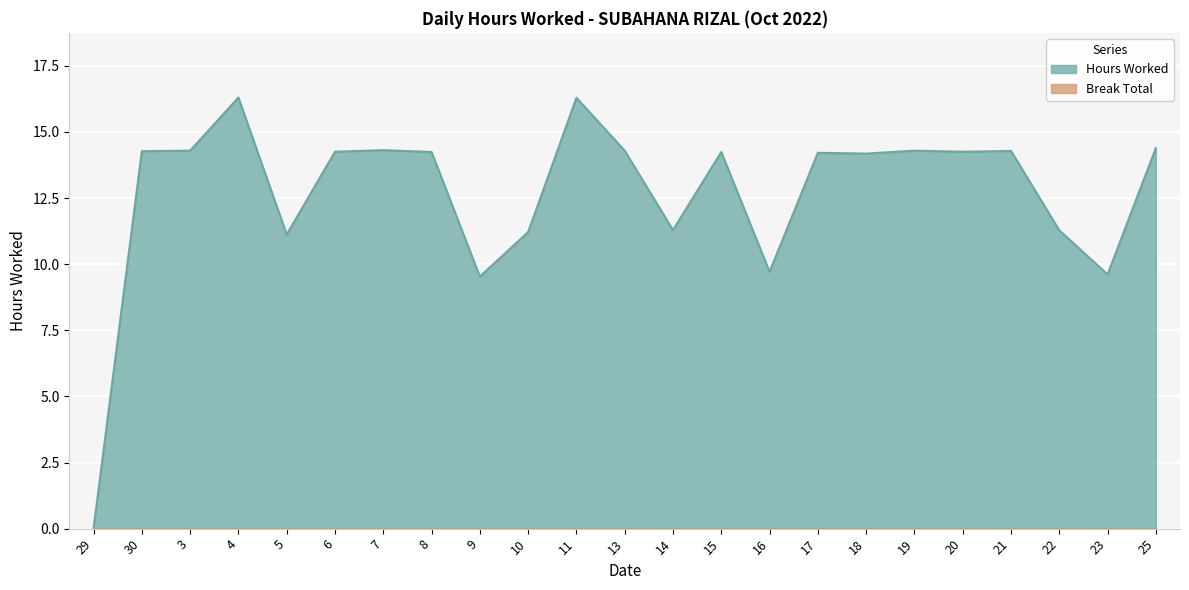

Does the chart display data point markers on the line(s)?

No